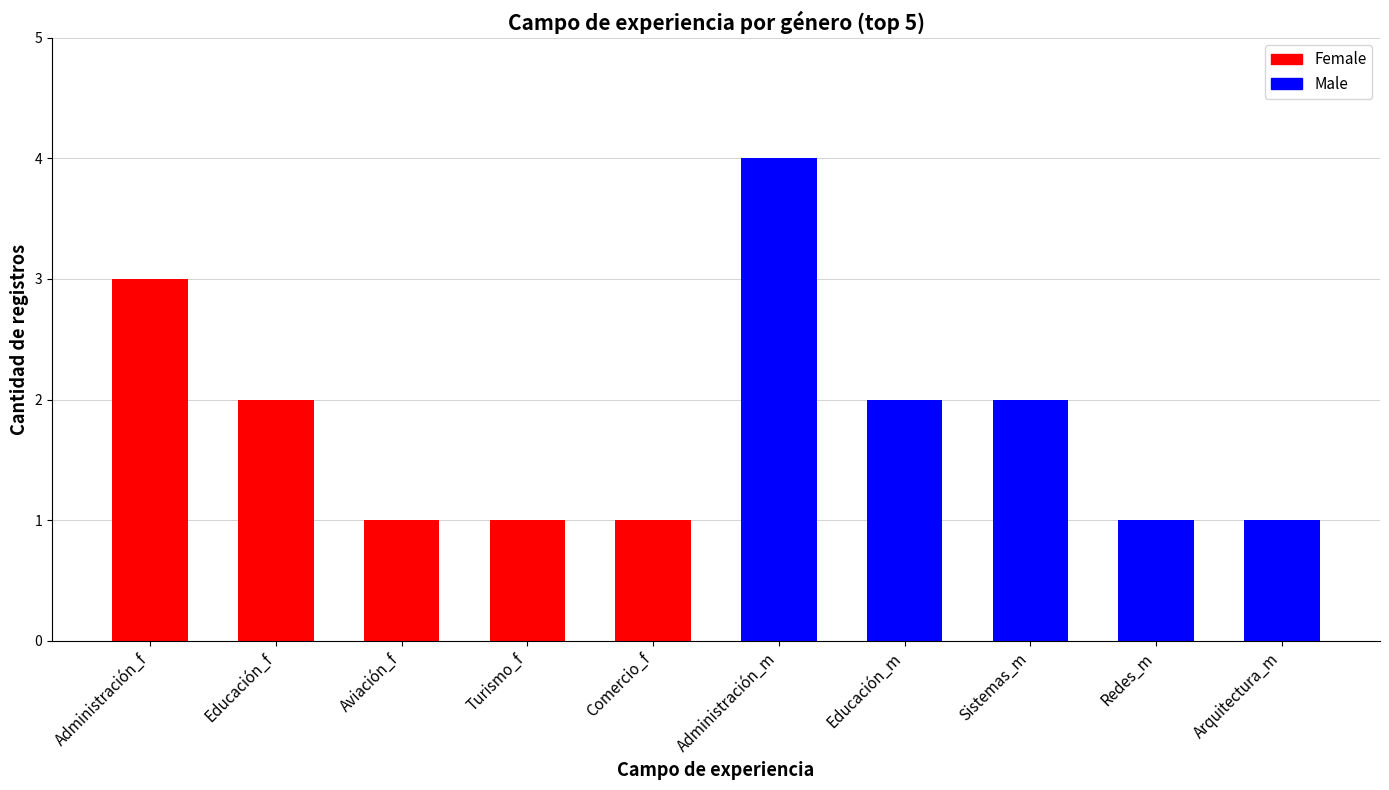

How many Female values are between 1 and 2?

4